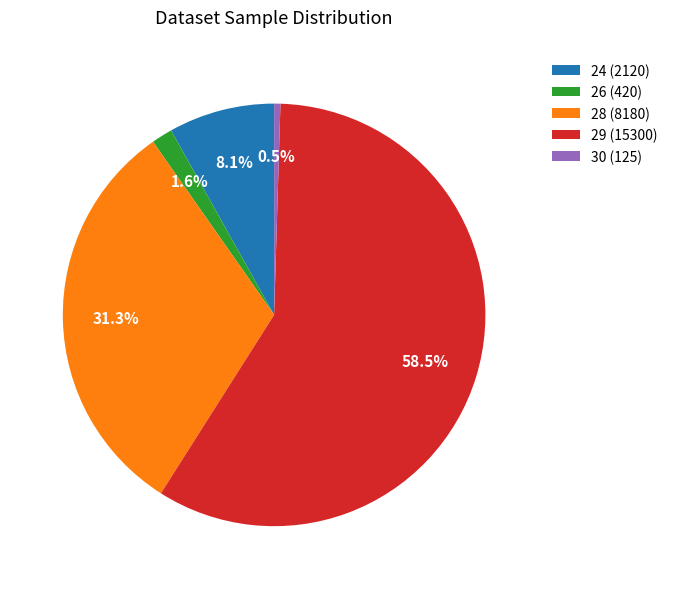

What is the smallest slice in the pie chart?

30 (125)